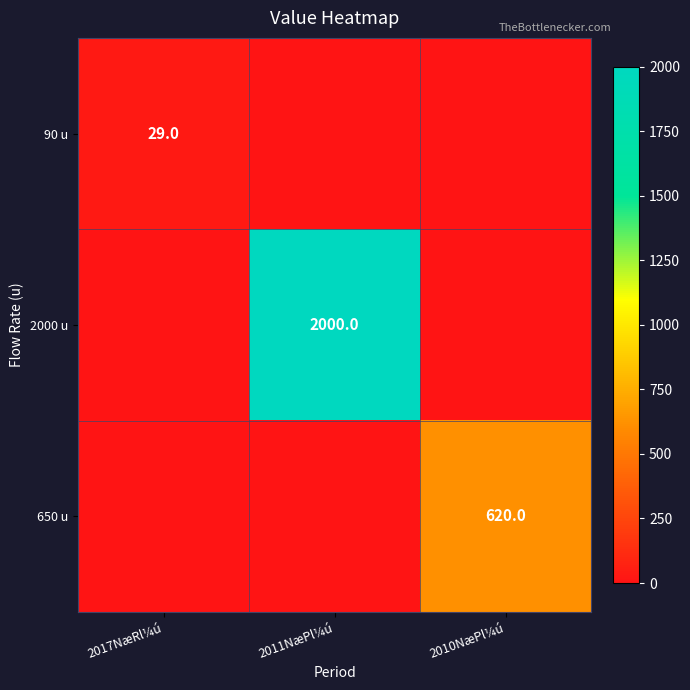

The 650 u series shows 620 at 2010NæPl¼ú. True or false?

True